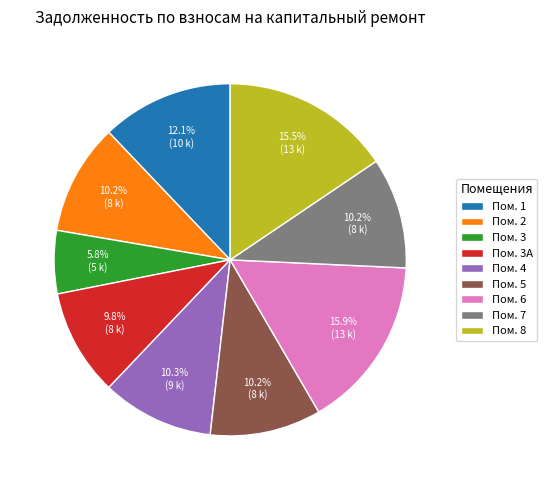

What is the ratio of the value at Пом. 4 to the value at Пом. 3?

1.8